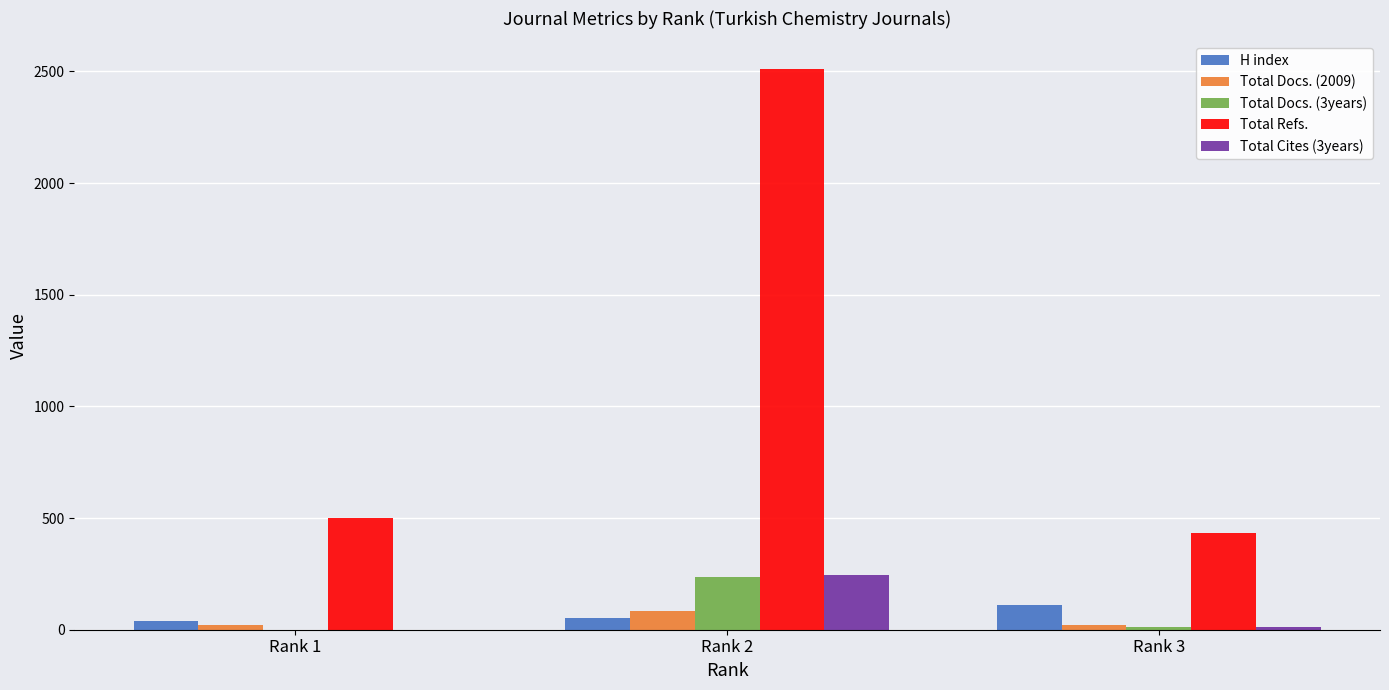

Is the value of Total Docs. (3years) at Rank 2 greater than the value of Total Refs. at Rank 1?

No